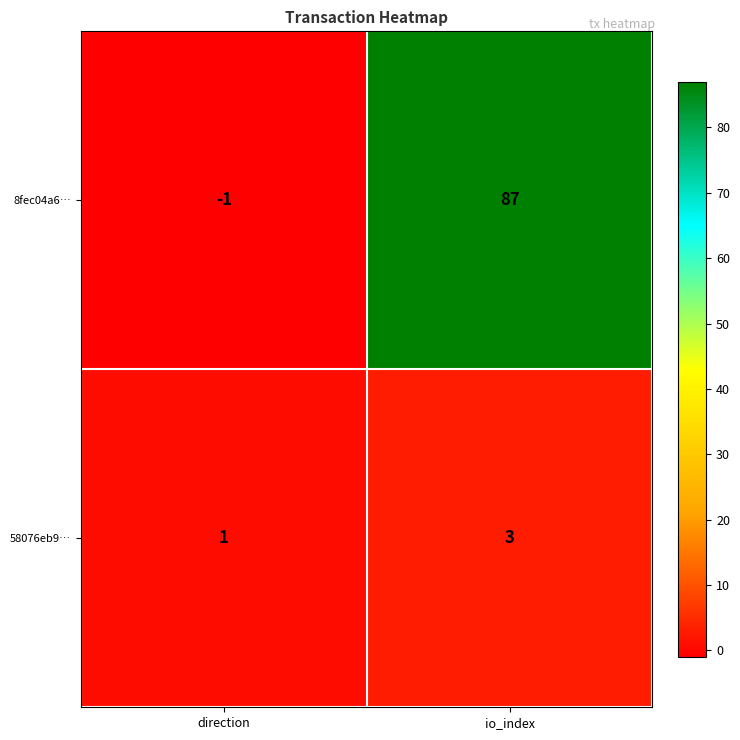

The value of 8fec04a6… at direction is -2. True or false?

False